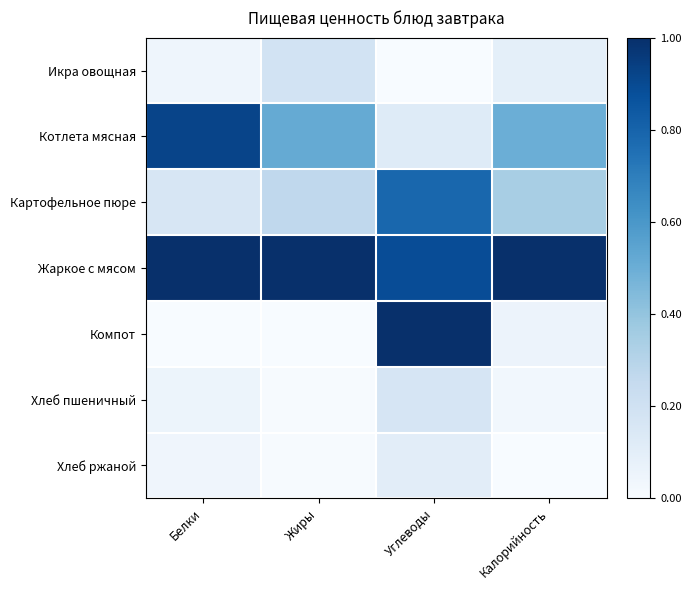

List the series in order of their peak value, highest first.

Жаркое с мясом, Компот, Котлета мясная, Картофельное пюре, Икра овощная, Хлеб пшеничный, Хлеб ржаной